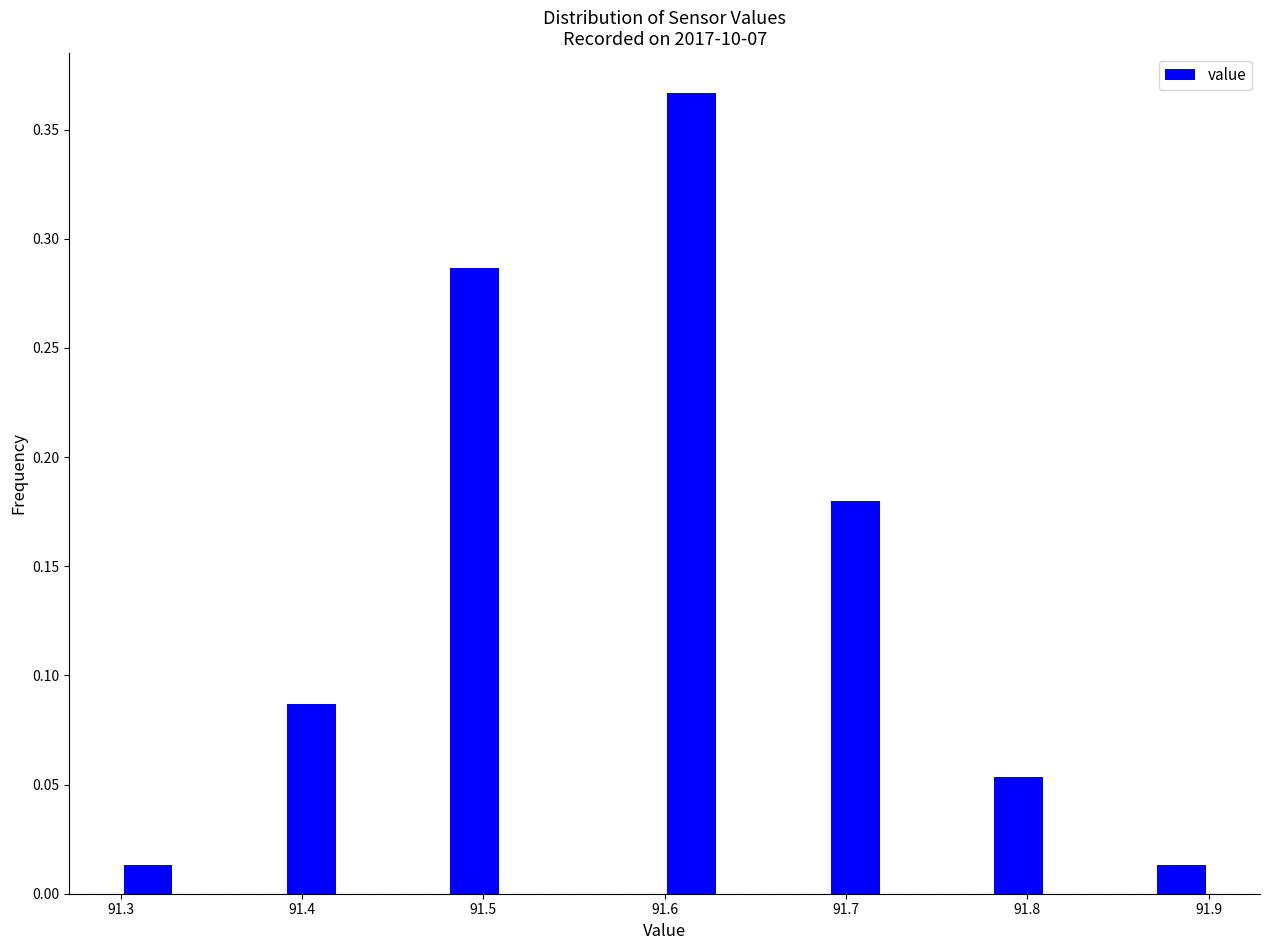

Read against the x-axis, roughly where is the centre of the tallest bar?

91.62